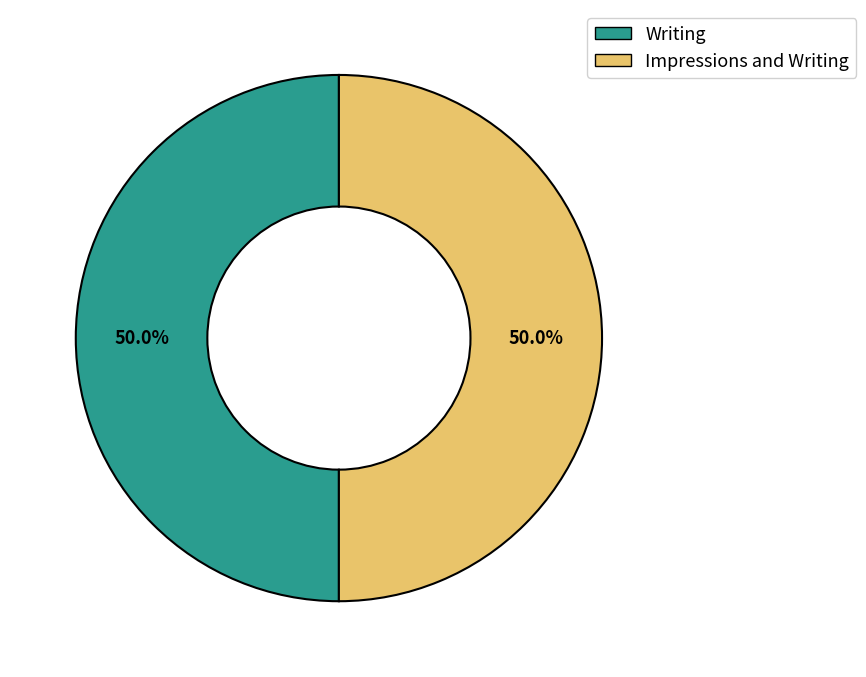

Approximately how many times larger is the value at Writing compared to Impressions and Writing?

1.0